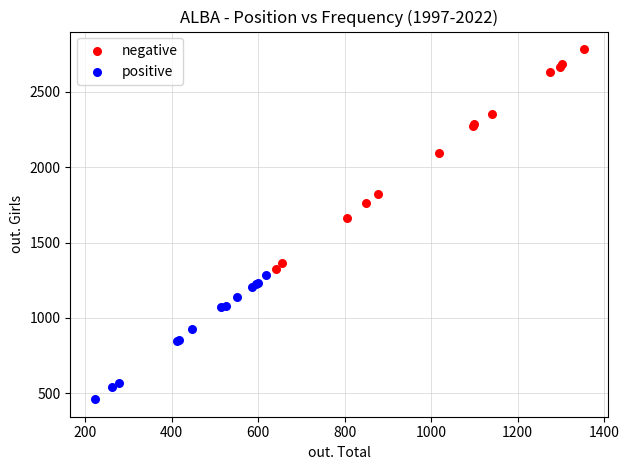

Which series has the widest spread of Y values?

negative